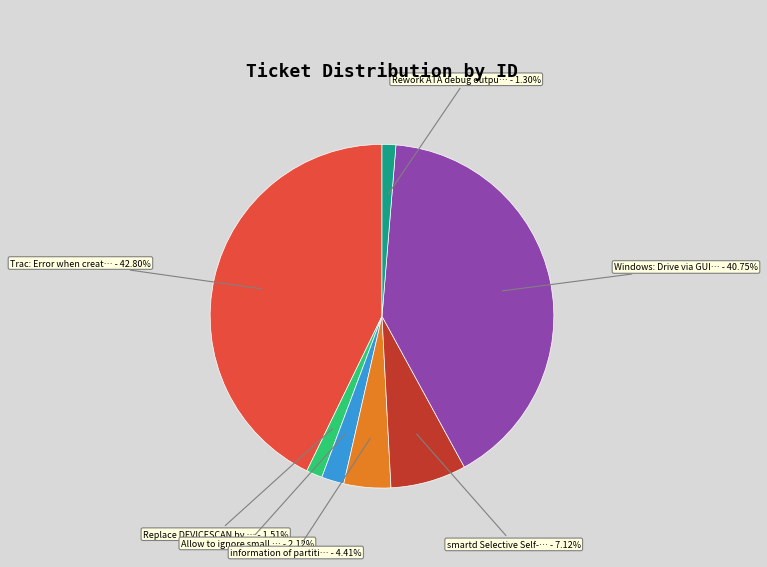

Does any single category account for the majority?

No